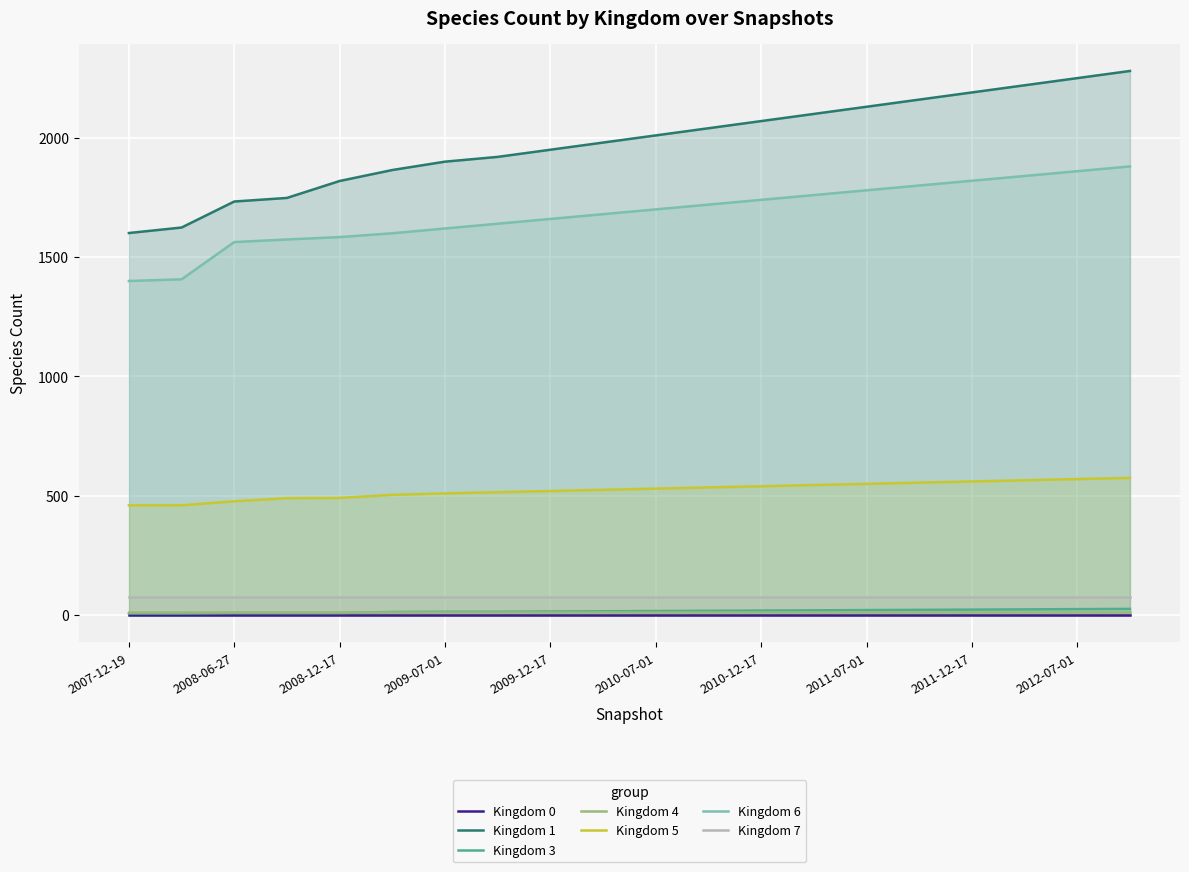

Which series has the largest total across all categories?

Kingdom 1